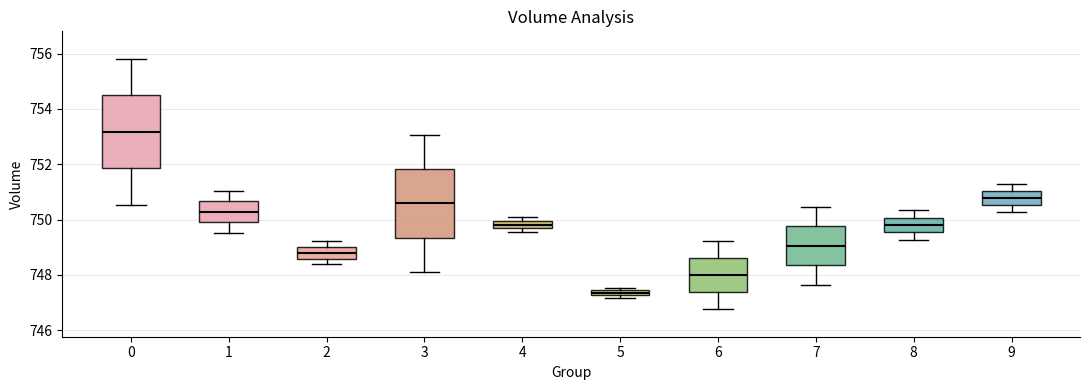

Where is the upper edge of the box at x = 9 on the y-axis? The values are not printed on the chart, so give them approximately, as read against the axis.

751.0